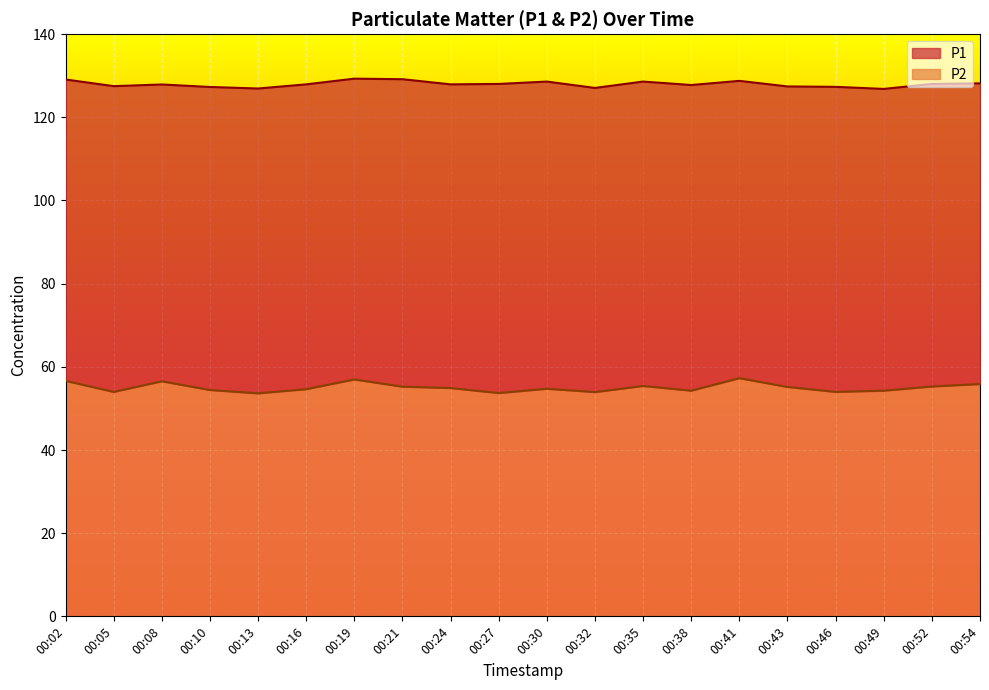

The value of P2 at 00:19 is 20.0. True or false?

False